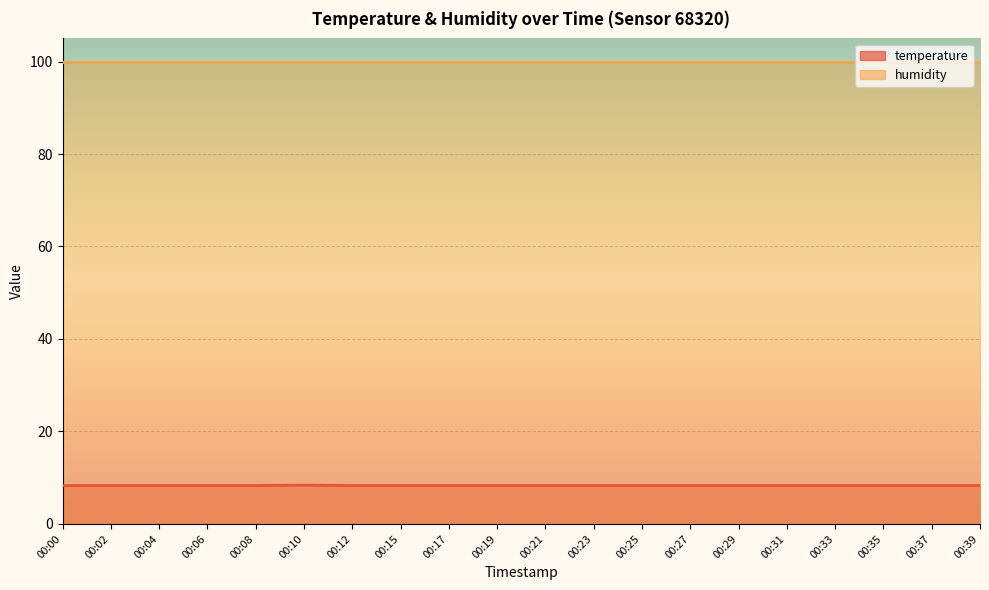

Which category has the lowest value across all series?

00:00